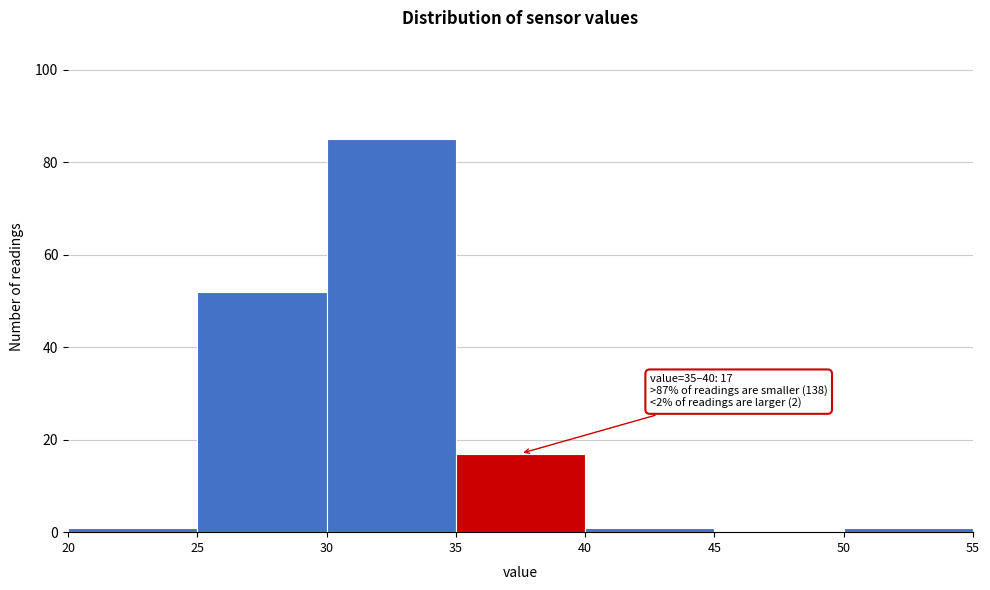

Over which range of the x-axis is the bar tallest?

30 to 35